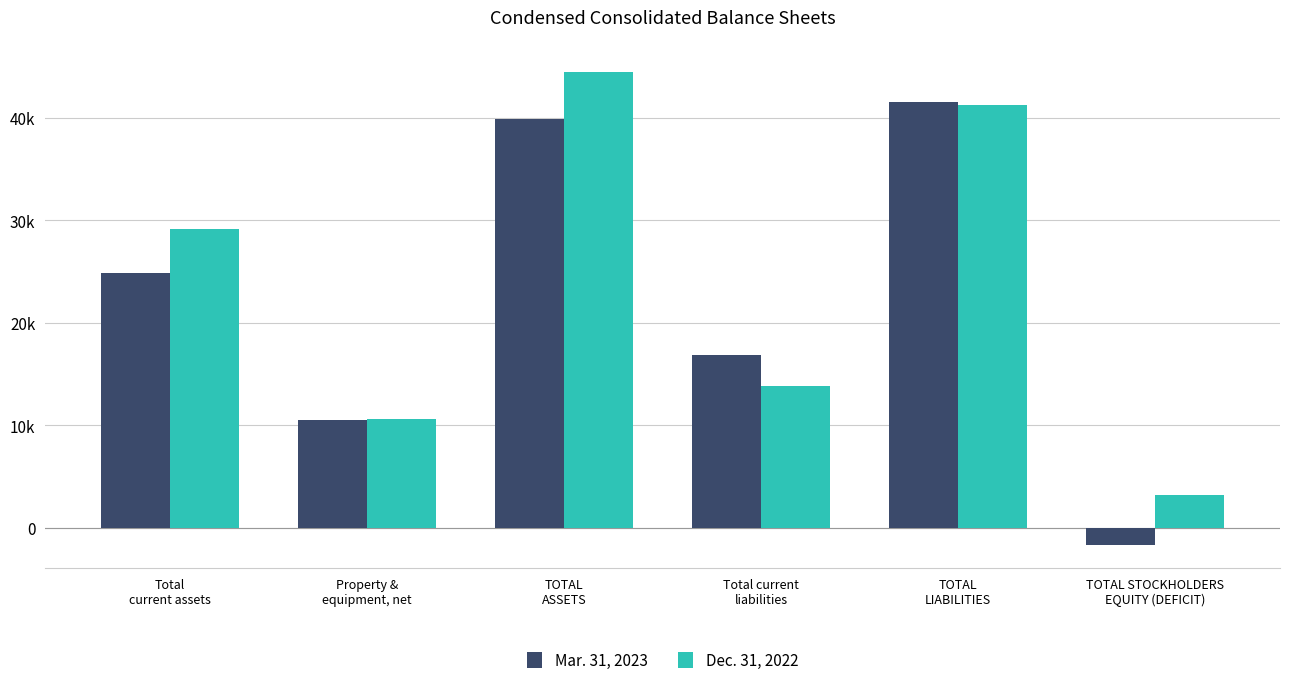

What is the sum of the Dec. 31, 2022 values at Property &
equipment, net and Total current
liabilities?

24495